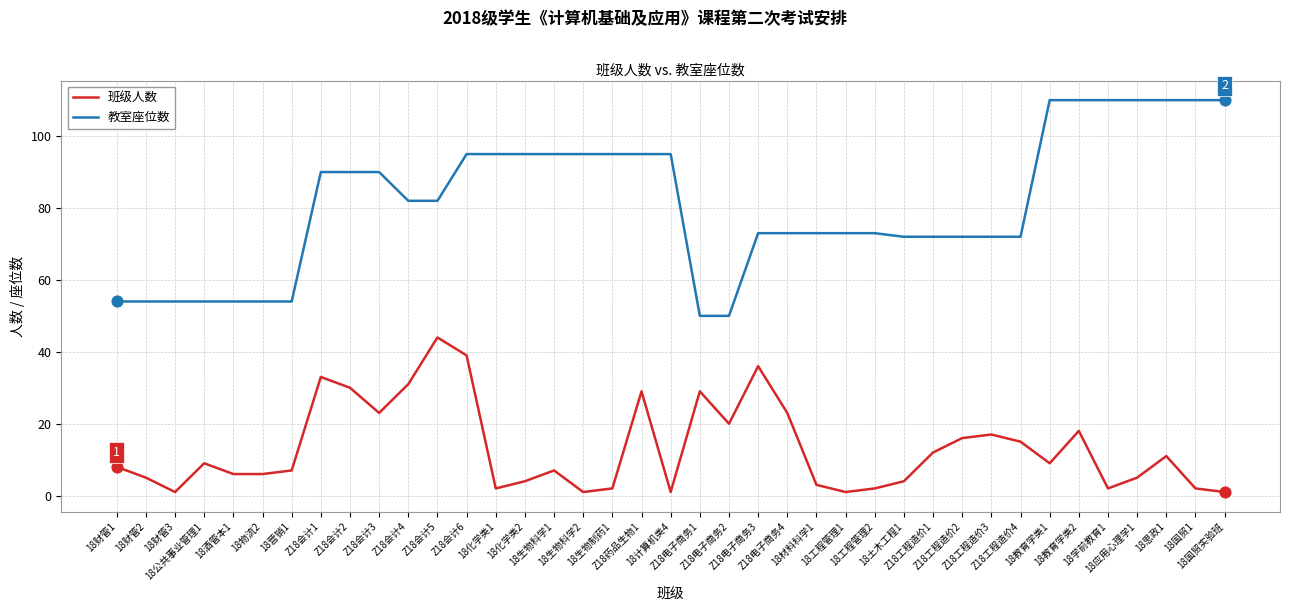

Which series has the largest total across all categories?

教室座位数